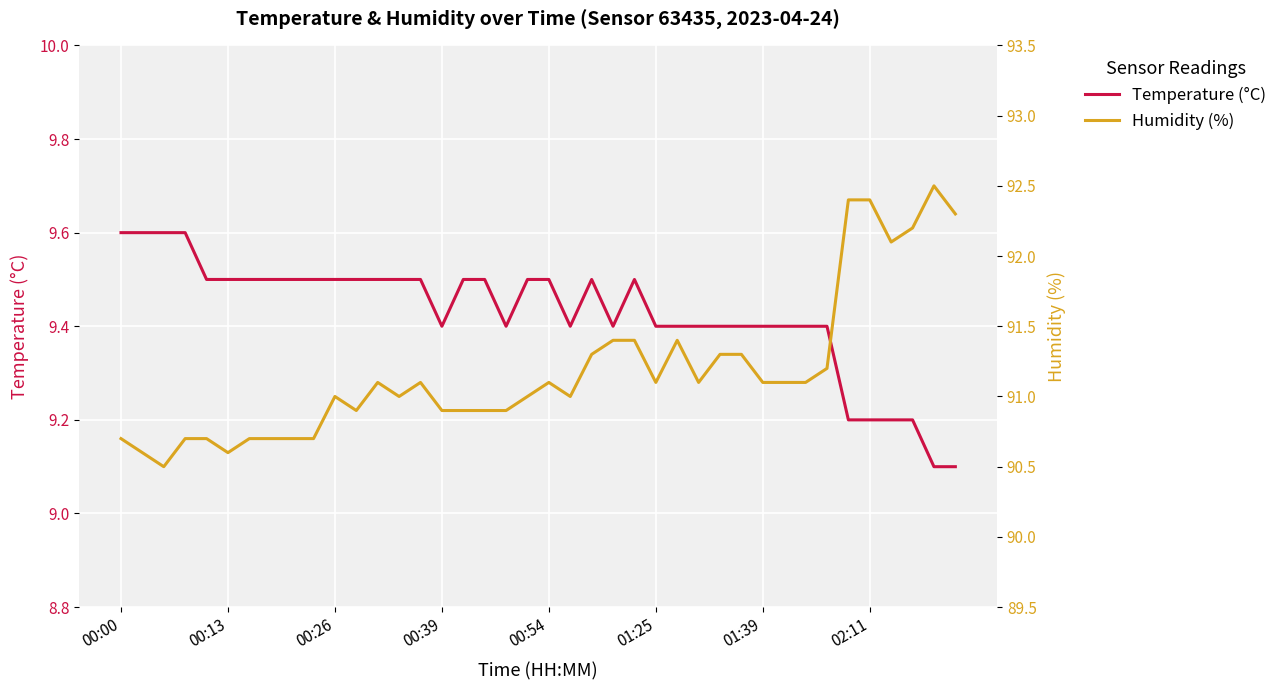

True or false: Humidity (%) and Temperature (°C) cross at least once.

False